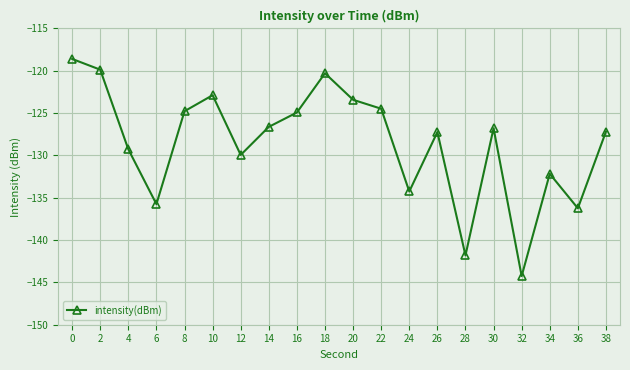

How many interior local valleys (lower than both neighbors) does the data have?

6